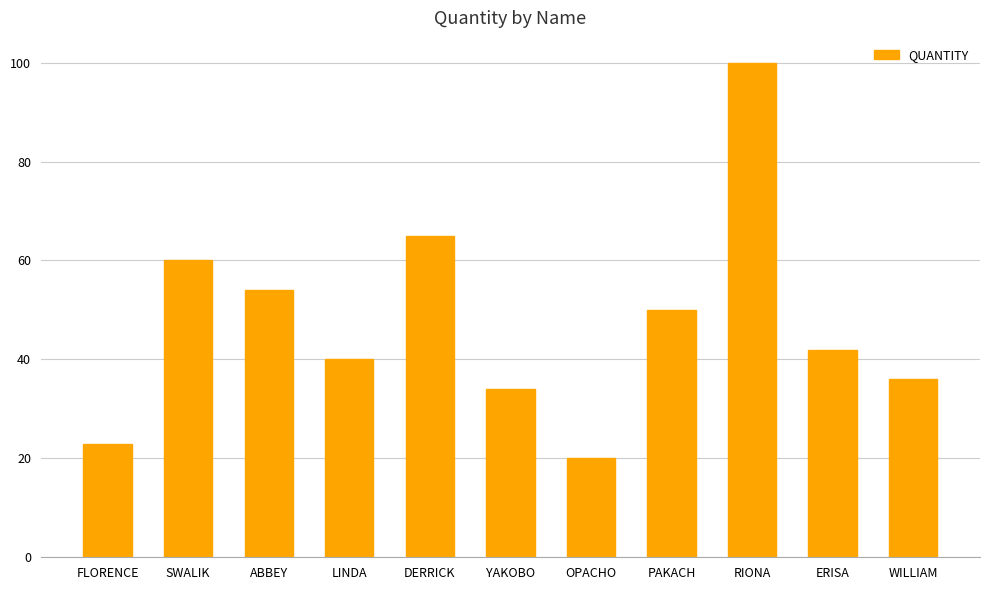

What is the label of the 3rd bar from the right?

RIONA